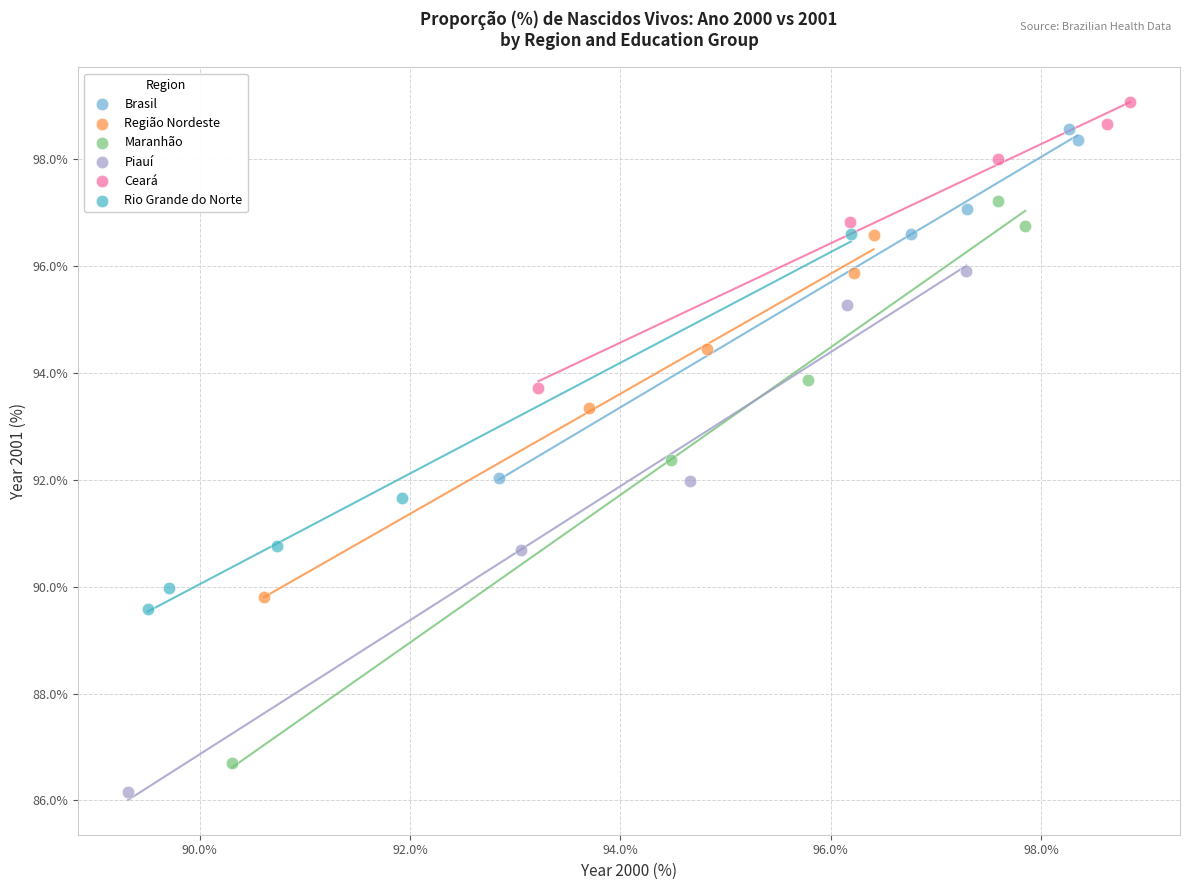

Which series has the largest Y range (max minus min)?

Maranhão